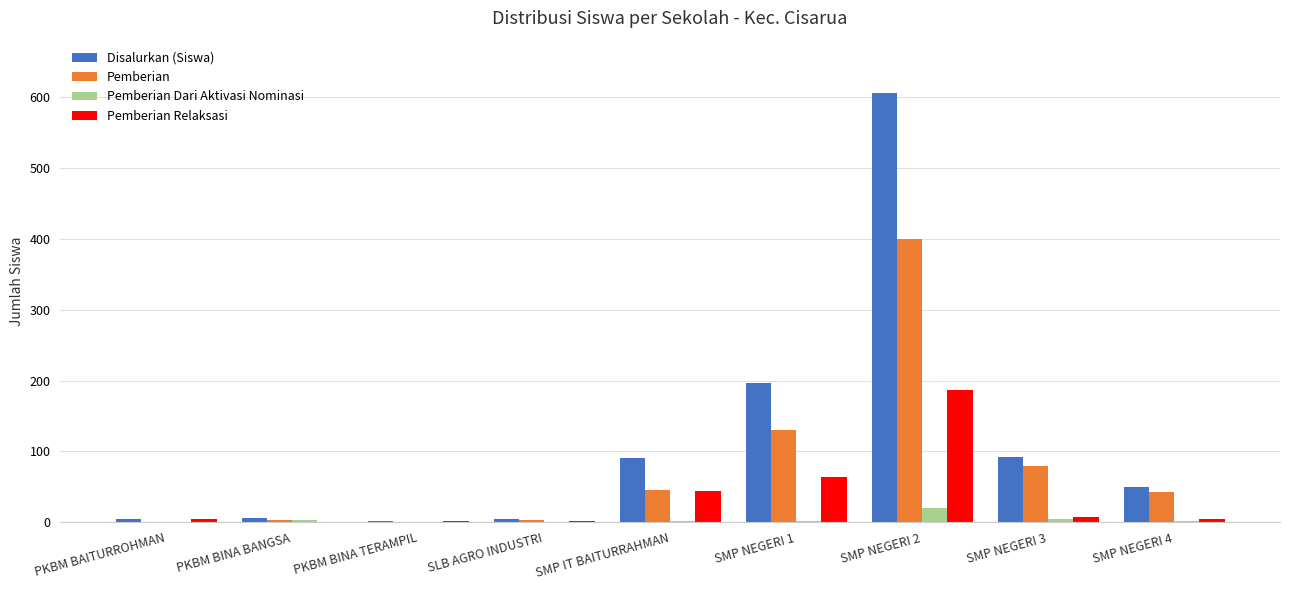

Where does the Disalurkan (Siswa) series first go above 49?

SMP IT BAITURRAHMAN